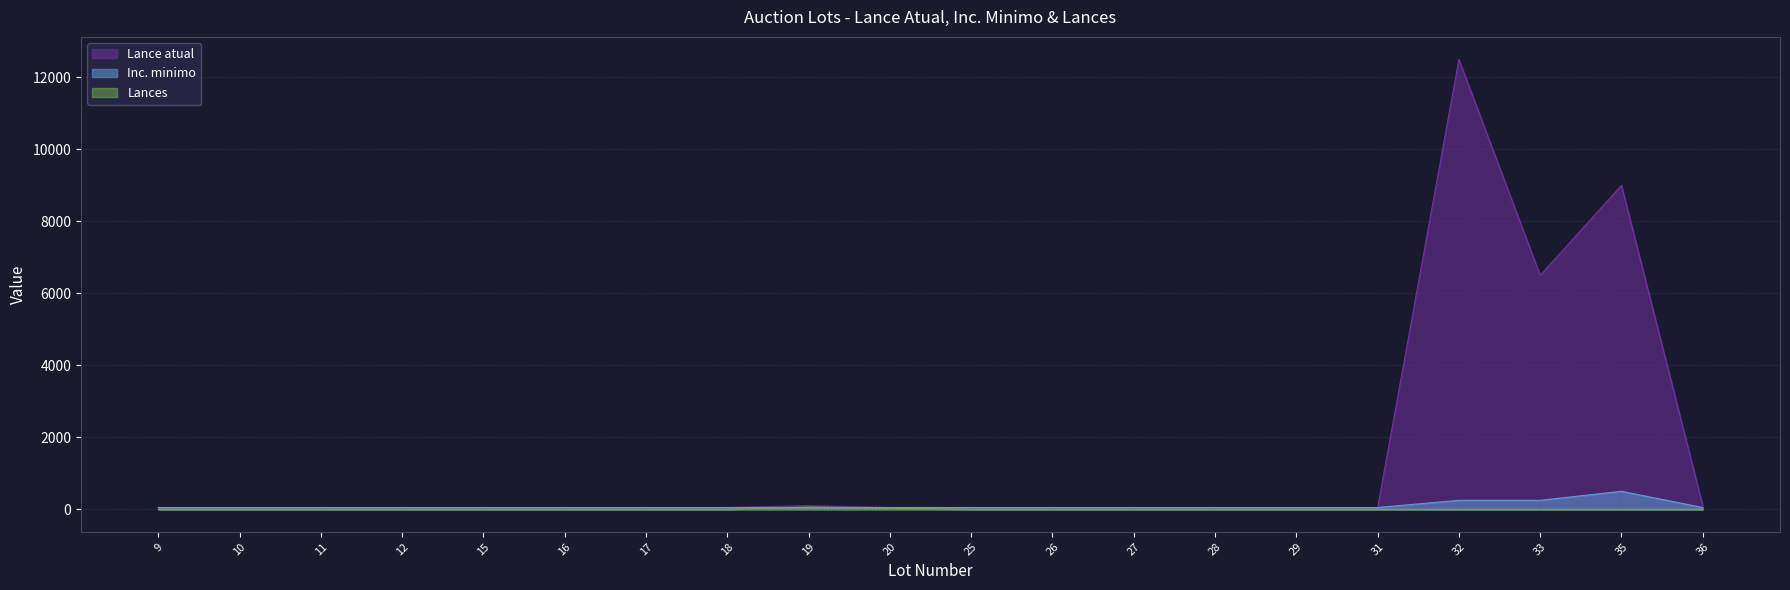

Reading left to right, transcribe all the data shown in this chart.

Lance atual: 50	50	50	50	50	50	50	50	100	50	50	50	50	50	50	50	12500	6500	9000	100
Inc. minimo: 50	50	50	50	50	50	50	50	50	50	50	50	50	50	50	50	250	250	500	50
Lances: 0	0	0	0	0	0	0	0	60	30	0	0	0	0	0	0	0	0	0	0